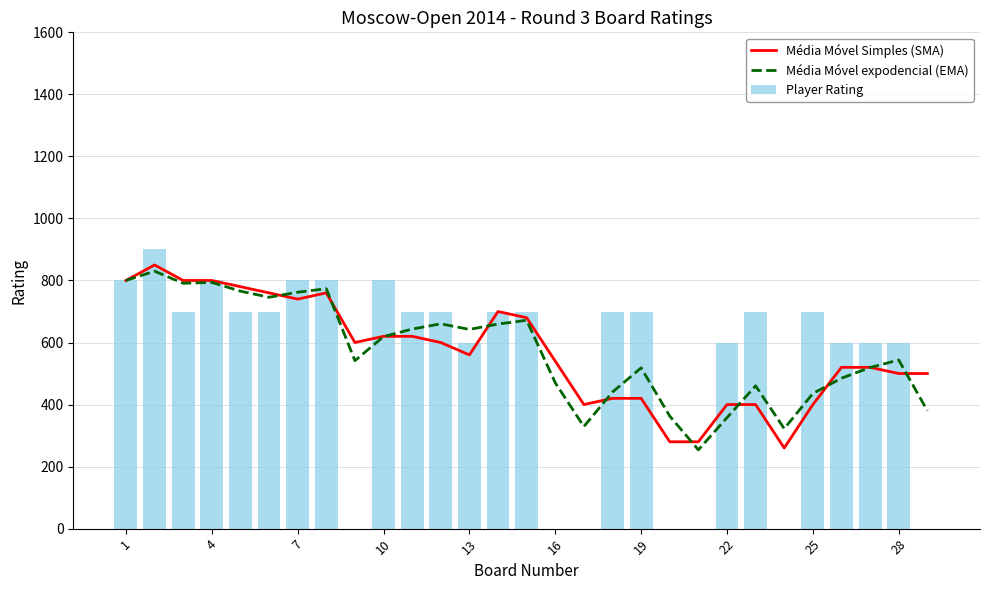

Where does the Média Móvel expodencial (EMA) series first go above 543?

1